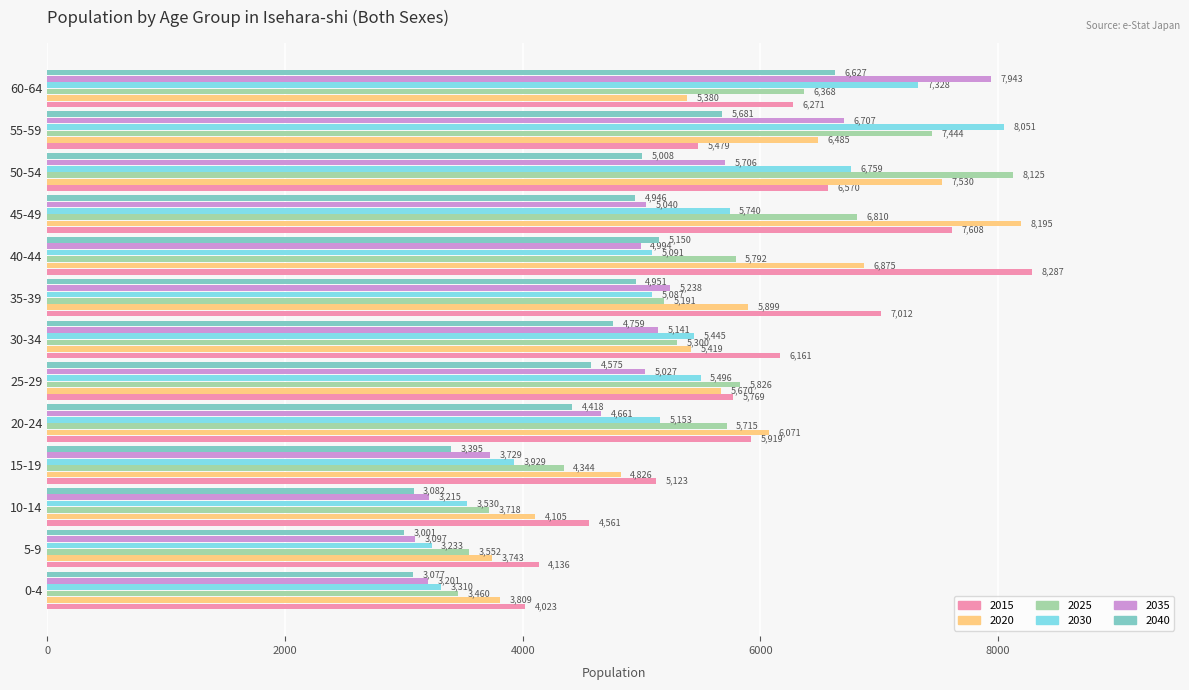

What is the spread (max minus min) of values at 50-54?

3117